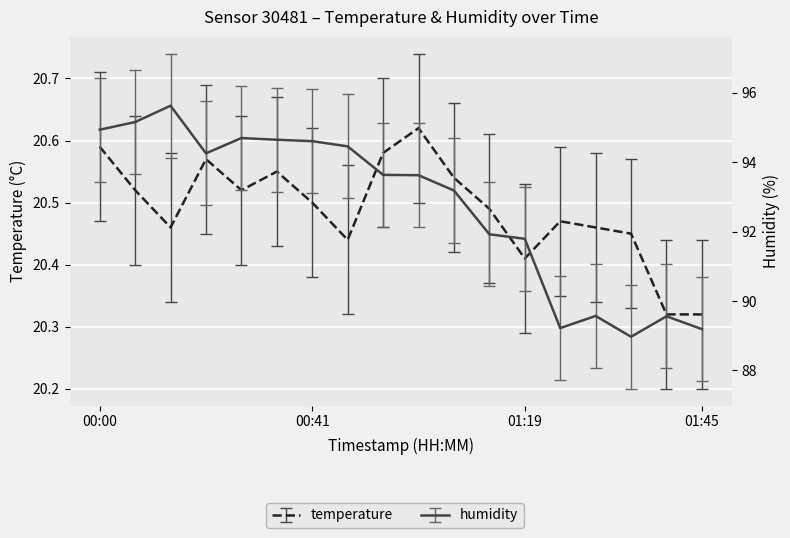

How many lines are shown in the chart?

2